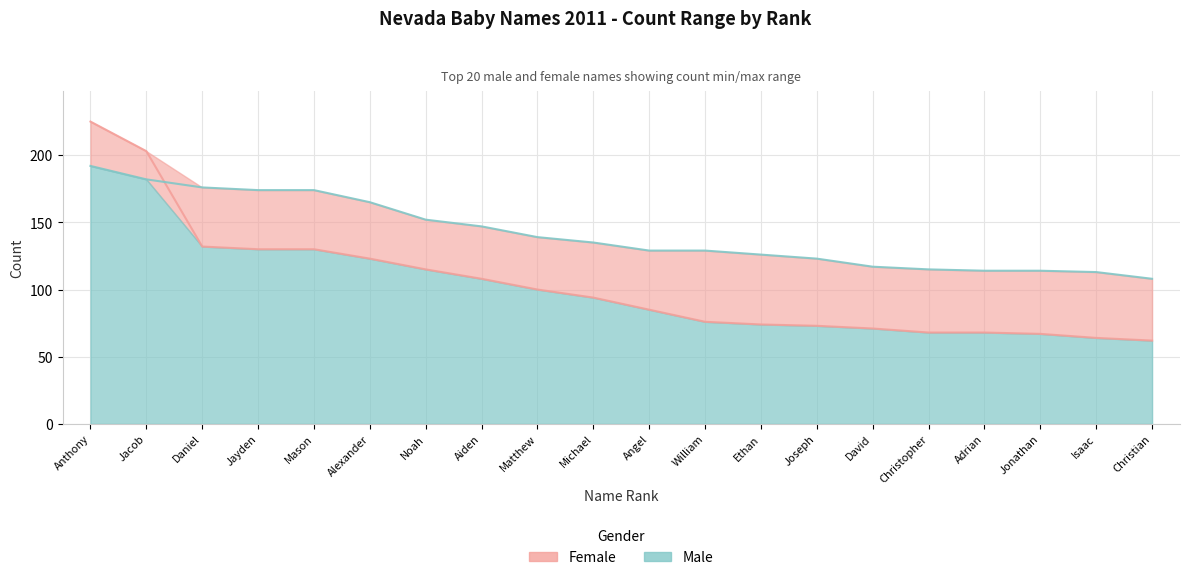

What is the label of the 16th point from the right?

Mason